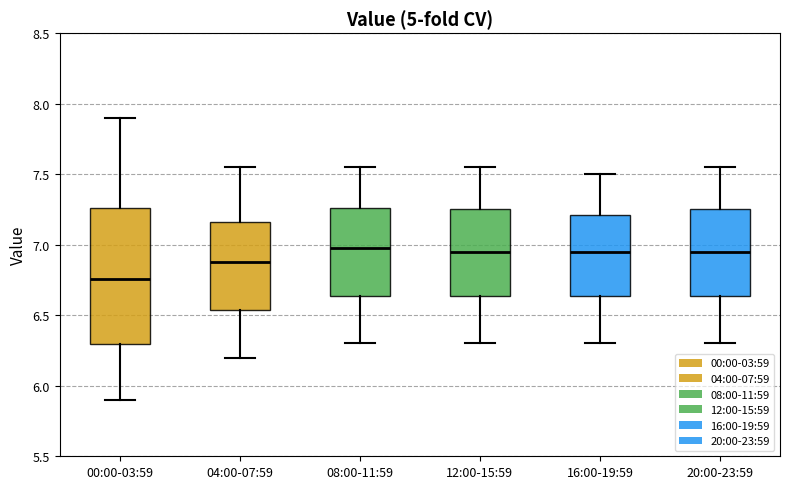

Which box's median line is the lowest?

00:00-03:59